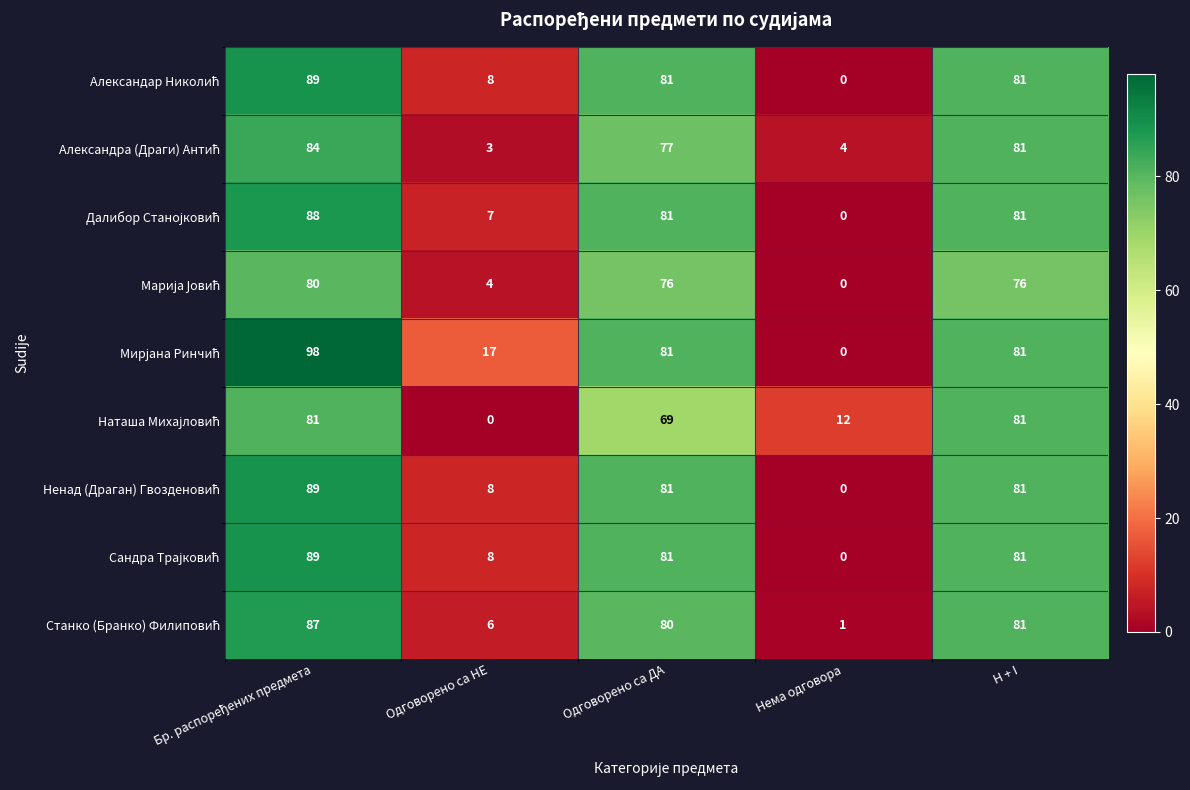

At how many categories does at least one series exceed 49?

3